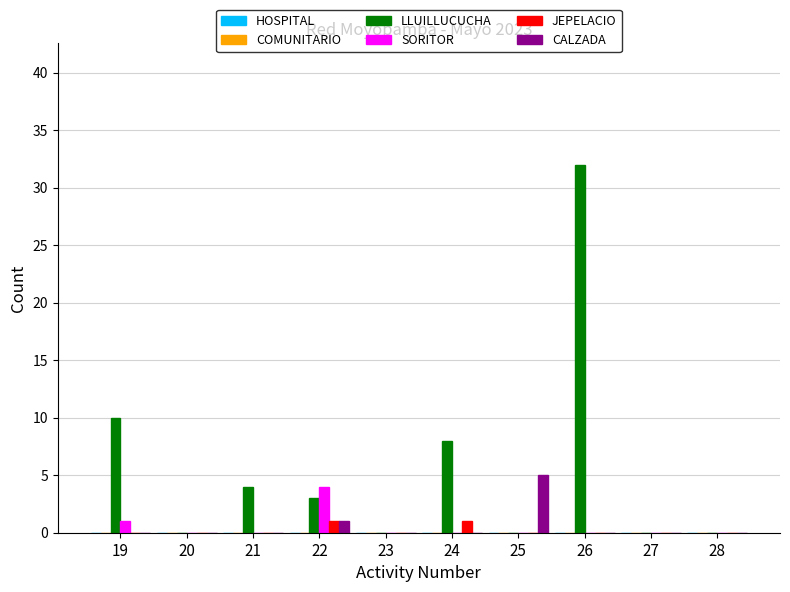

Count the number of categories in the chart.

10